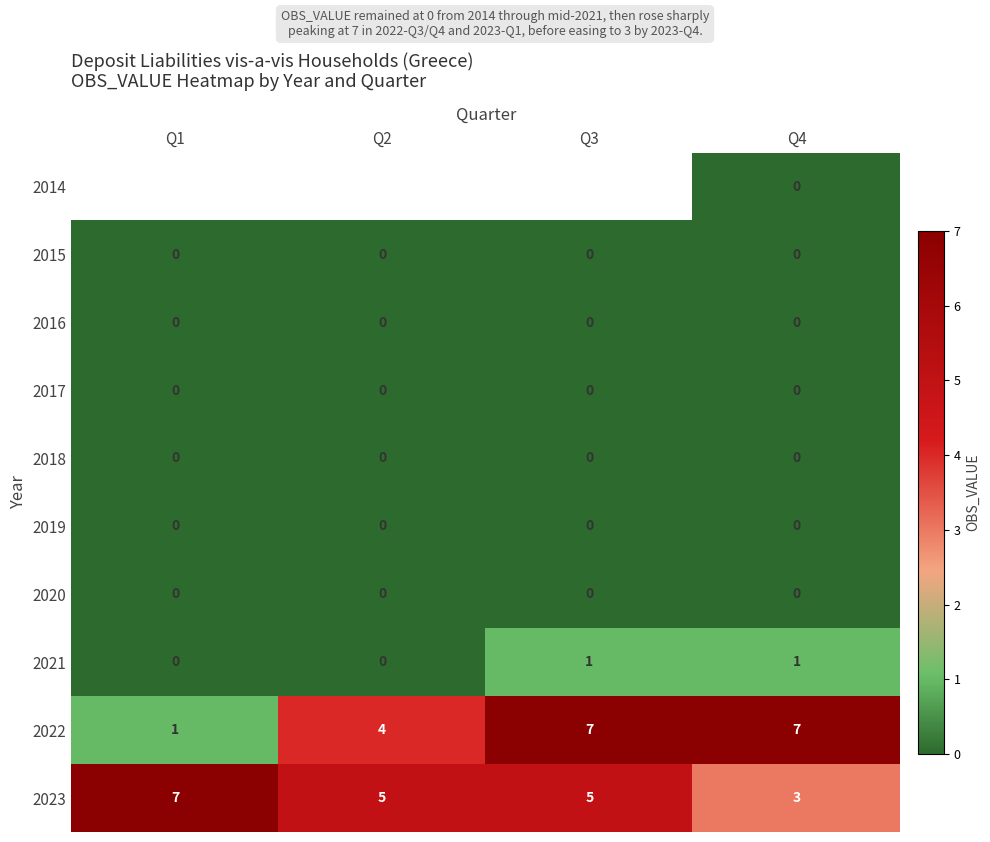

Read the 2023 value at Q4.

3